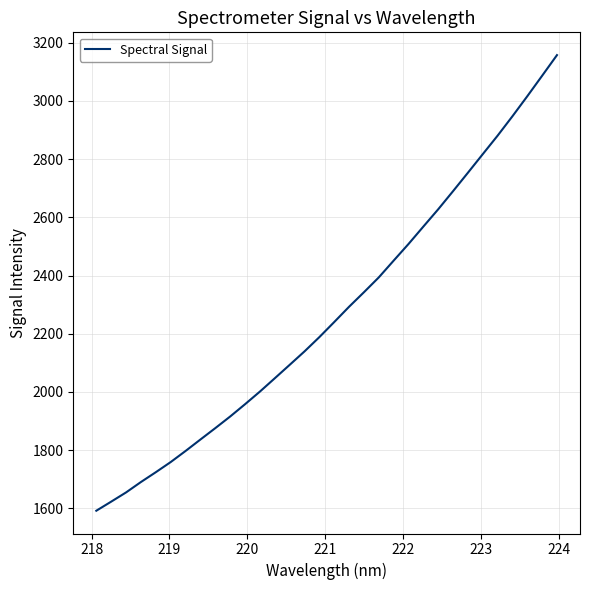

What is the difference between the maximum and minimum values?

1565.4